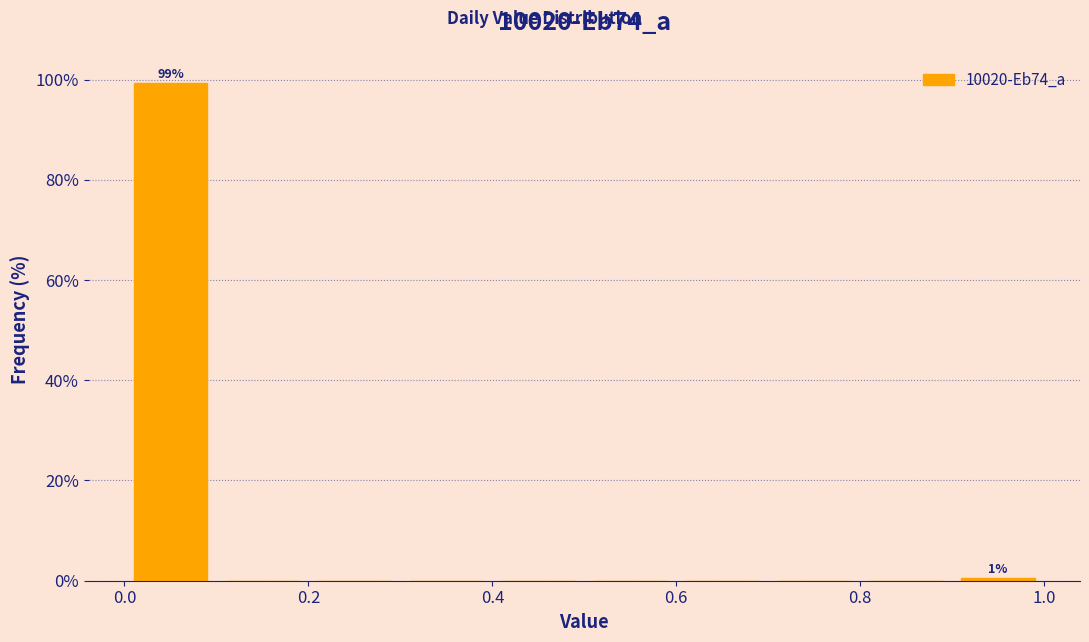

Which range on the x-axis has the tallest bar?

0.0 to 0.1